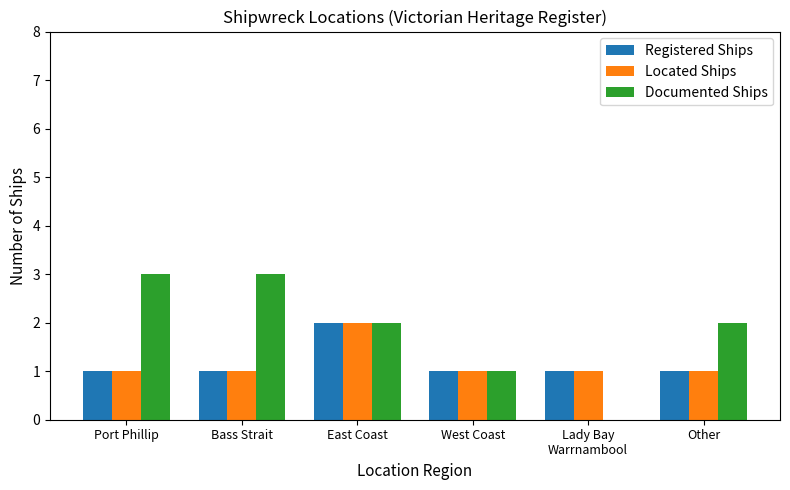

What is the difference between the Located Ships values at West Coast and East Coast?

1